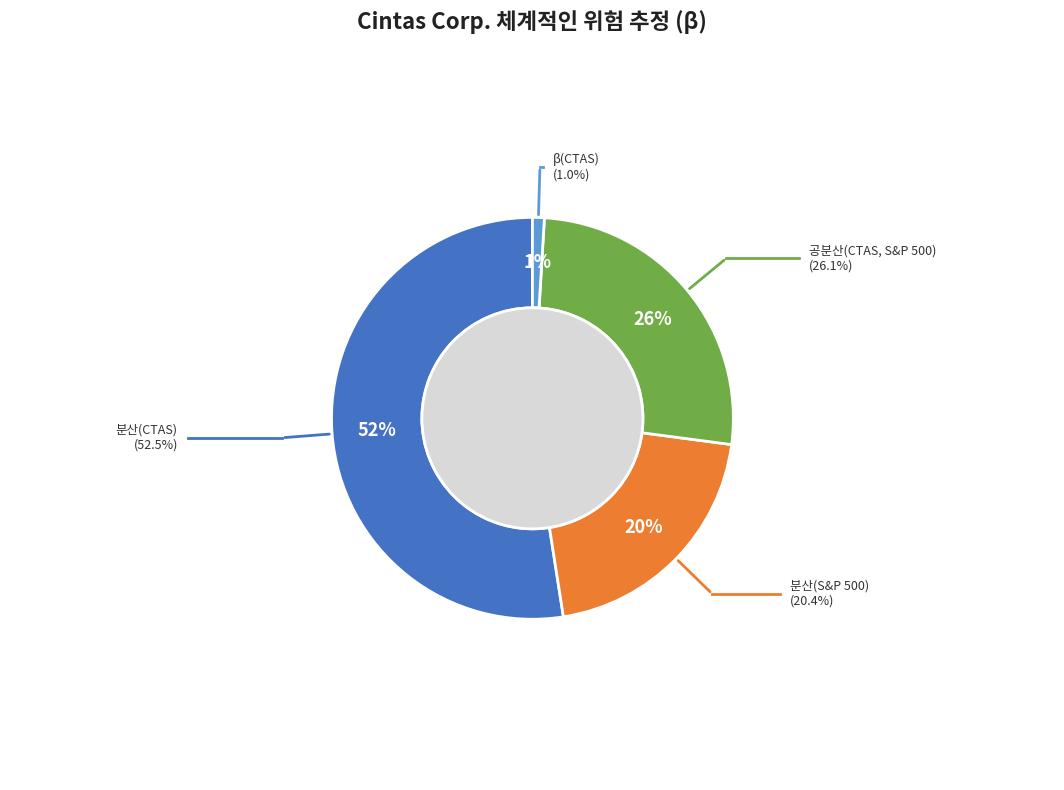

To the nearest percent, what percentage of the pie is 분산(CTAS)?

52%